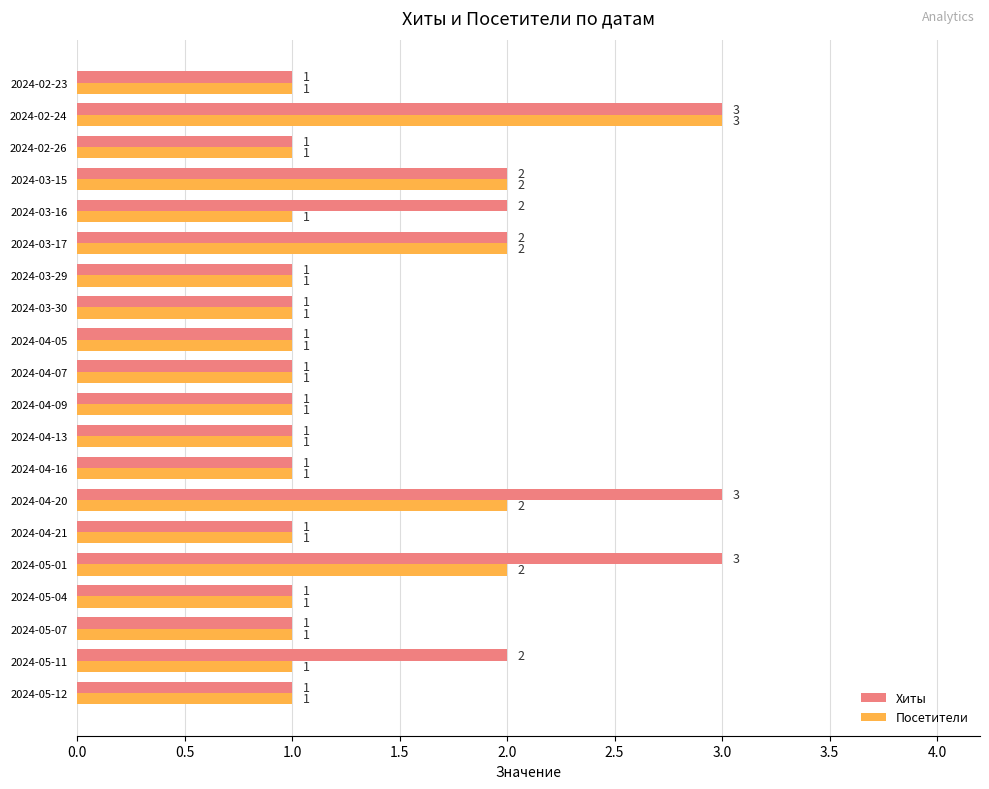

How many Хиты values are between 1 and 2?

17